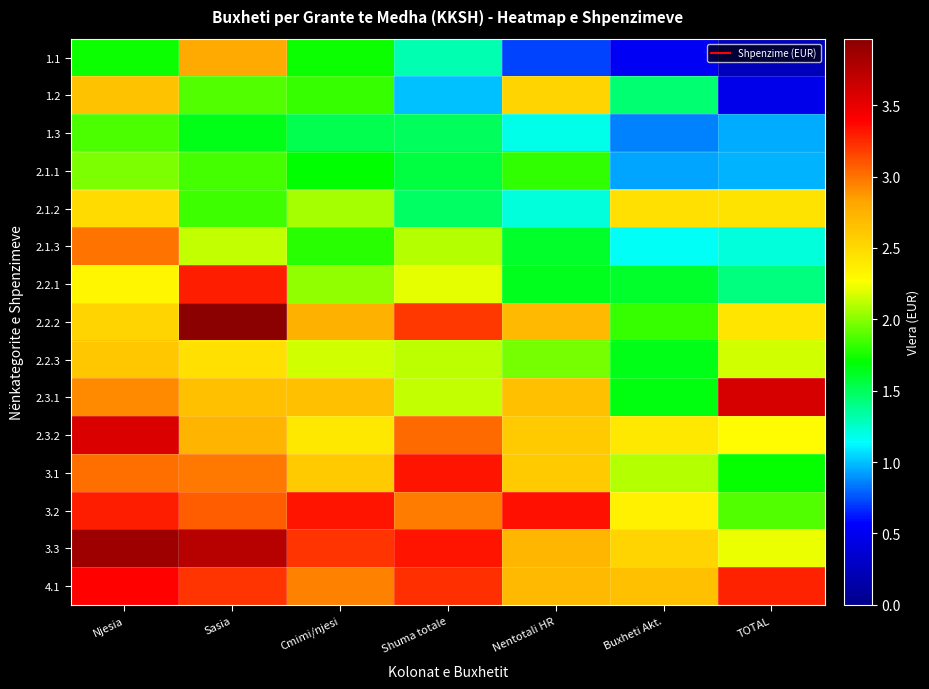

Reading left to right, extract all data points from this chart.

1.1: Njesia=1.7	Sasia=2.8	Cmimi/njesi=1.7	Shuma totale=1.3	Nentotali HR=0.7	Buxheti Akt.=0.5	TOTAL=0.2
1.2: Njesia=2.6	Sasia=1.9	Cmimi/njesi=1.8	Shuma totale=1.0	Nentotali HR=2.5	Buxheti Akt.=1.5	TOTAL=0.5
1.3: Njesia=1.9	Sasia=1.7	Cmimi/njesi=1.5	Shuma totale=1.5	Nentotali HR=1.2	Buxheti Akt.=0.9	TOTAL=1.0
2.1.1: Njesia=2.0	Sasia=1.9	Cmimi/njesi=1.7	Shuma totale=1.6	Nentotali HR=1.8	Buxheti Akt.=0.9	TOTAL=1.0
2.1.2: Njesia=2.5	Sasia=1.8	Cmimi/njesi=2.1	Shuma totale=1.5	Nentotali HR=1.2	Buxheti Akt.=2.4	TOTAL=2.4
2.1.3: Njesia=3.0	Sasia=2.1	Cmimi/njesi=1.8	Shuma totale=2.1	Nentotali HR=1.6	Buxheti Akt.=1.2	TOTAL=1.2
2.2.1: Njesia=2.3	Sasia=3.3	Cmimi/njesi=2.0	Shuma totale=2.2	Nentotali HR=1.6	Buxheti Akt.=1.6	TOTAL=1.4
2.2.2: Njesia=2.5	Sasia=4.0	Cmimi/njesi=2.8	Shuma totale=3.2	Nentotali HR=2.7	Buxheti Akt.=1.8	TOTAL=2.4
2.2.3: Njesia=2.6	Sasia=2.5	Cmimi/njesi=2.2	Shuma totale=2.1	Nentotali HR=2.0	Buxheti Akt.=1.7	TOTAL=2.2
2.3.1: Njesia=2.9	Sasia=2.7	Cmimi/njesi=2.7	Shuma totale=2.1	Nentotali HR=2.7	Buxheti Akt.=1.7	TOTAL=3.6
2.3.2: Njesia=3.6	Sasia=2.7	Cmimi/njesi=2.4	Shuma totale=3.0	Nentotali HR=2.6	Buxheti Akt.=2.4	TOTAL=2.3
3.1: Njesia=3.0	Sasia=3.0	Cmimi/njesi=2.6	Shuma totale=3.3	Nentotali HR=2.6	Buxheti Akt.=2.1	TOTAL=1.7
3.2: Njesia=3.3	Sasia=3.1	Cmimi/njesi=3.3	Shuma totale=3.0	Nentotali HR=3.3	Buxheti Akt.=2.3	TOTAL=1.9
3.3: Njesia=3.9	Sasia=3.7	Cmimi/njesi=3.2	Shuma totale=3.3	Nentotali HR=2.7	Buxheti Akt.=2.5	TOTAL=2.2
4.1: Njesia=3.4	Sasia=3.2	Cmimi/njesi=3.0	Shuma totale=3.2	Nentotali HR=2.7	Buxheti Akt.=2.7	TOTAL=3.3